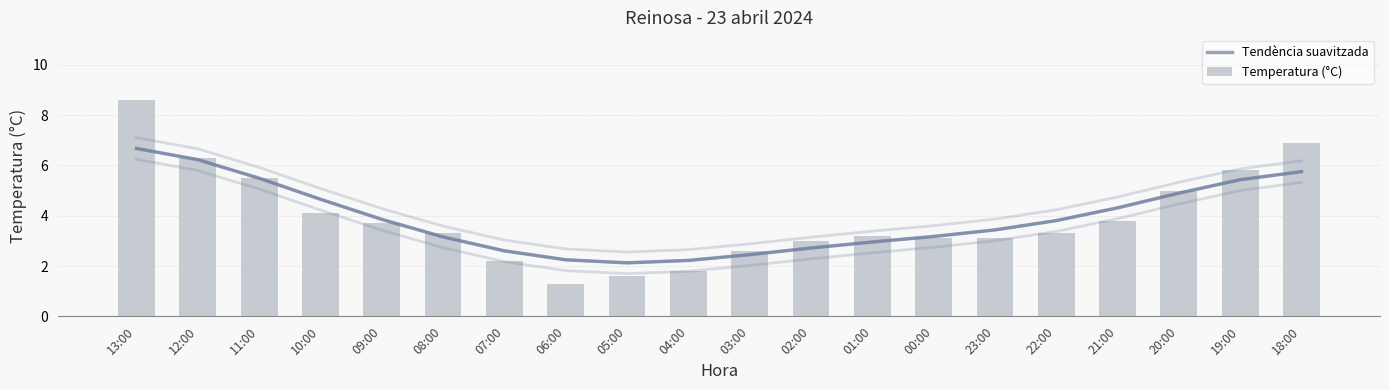

The value of Temperatura (°C) at 07:00 is 0.6. True or false?

False